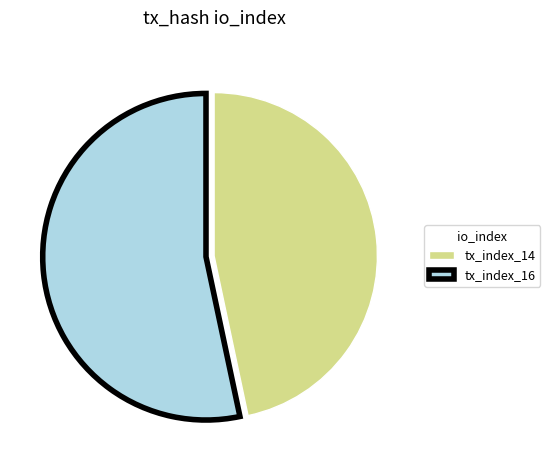

Does any single category account for the majority?

Yes